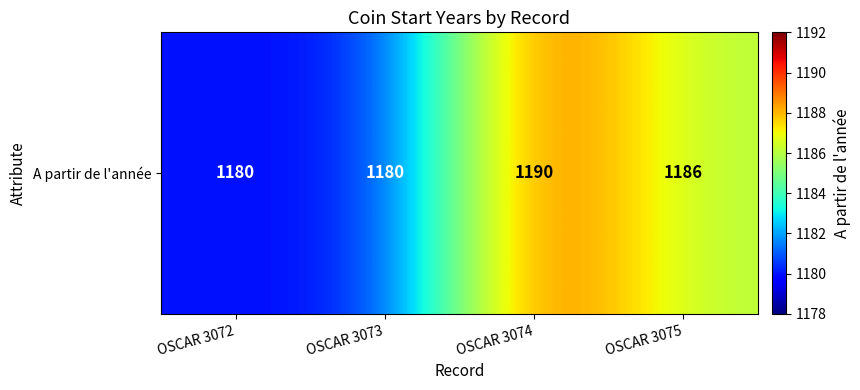

Which has a higher value, OSCAR 3074 or OSCAR 3072?

OSCAR 3074